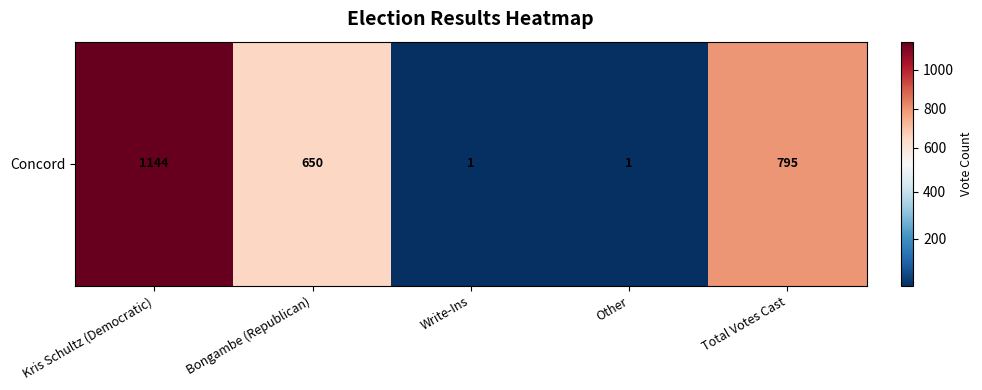

Reading left to right, list all the values displayed in this chart.

1144	650	1	1	795